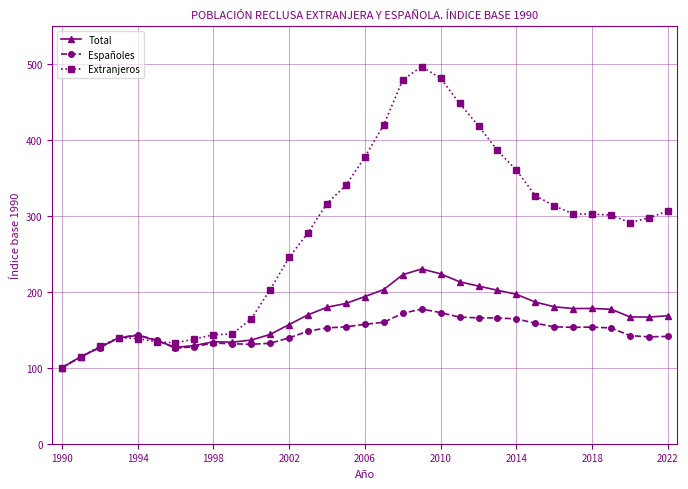

What are all the series names shown in the legend?

Total, Españoles, Extranjeros